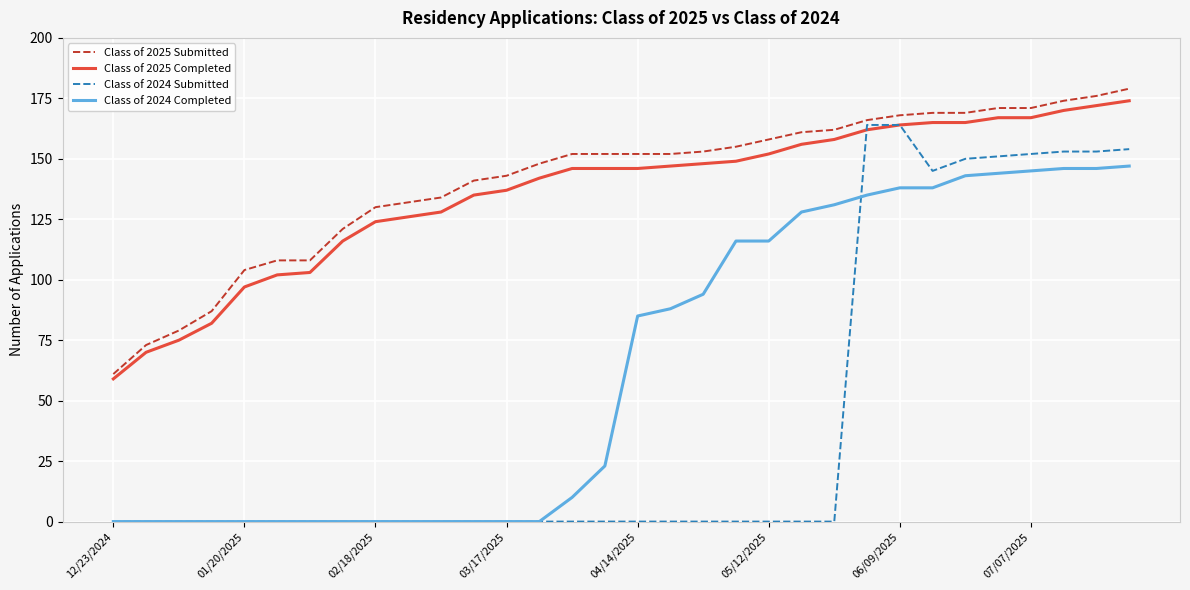

Which series has the largest range (max minus min)?

Class of 2024 Submitted